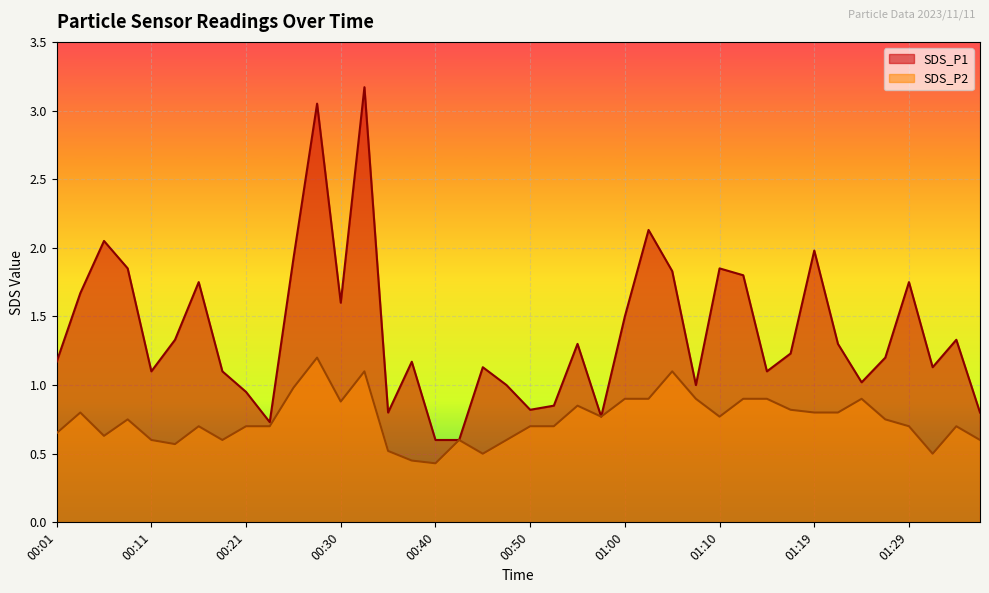

What are all the series names shown in the legend?

SDS_P1, SDS_P2